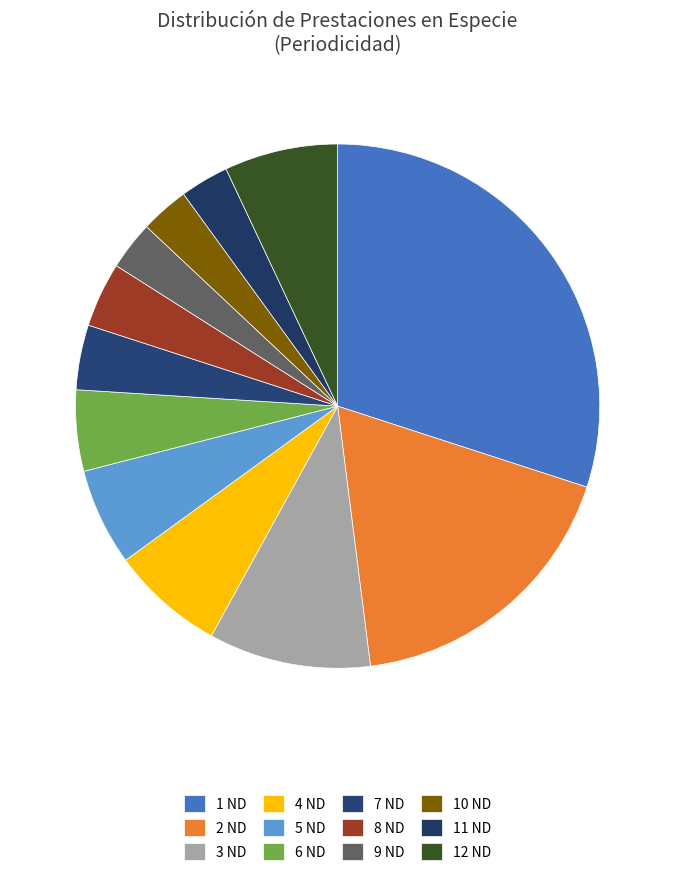

Combined, do 10 ND and 6 ND account for over 50%?

No